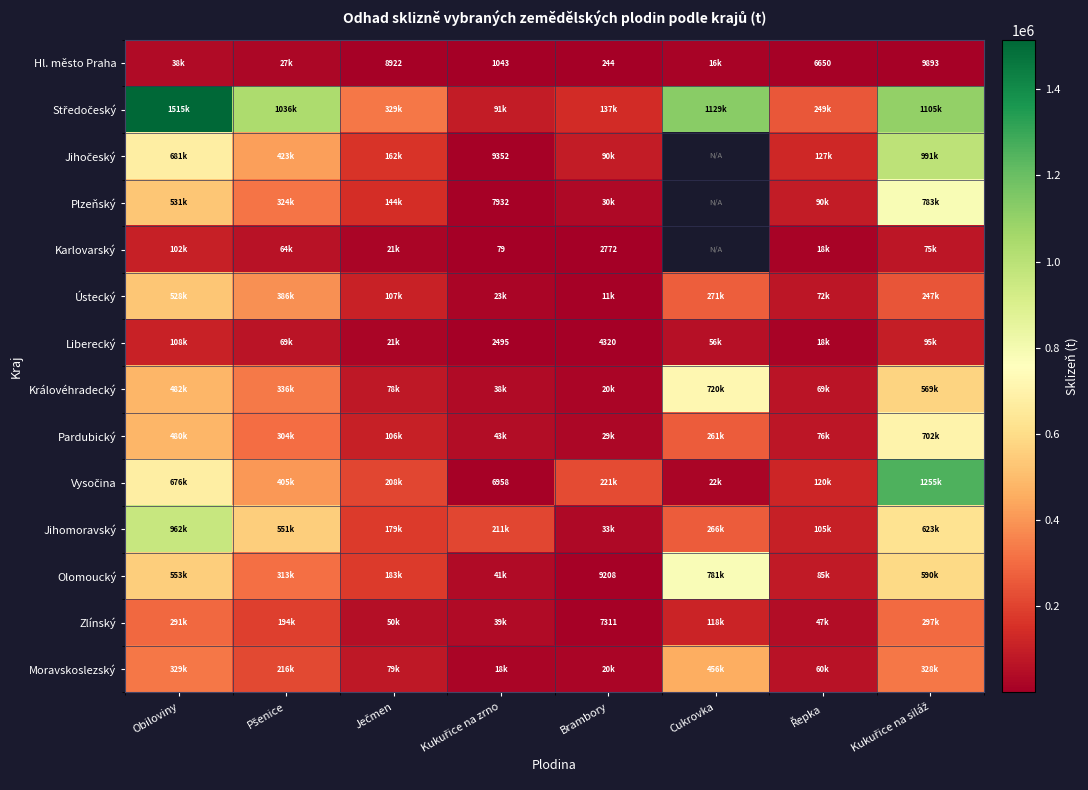

What is the lowest value of the Zlínský series?

7311.1